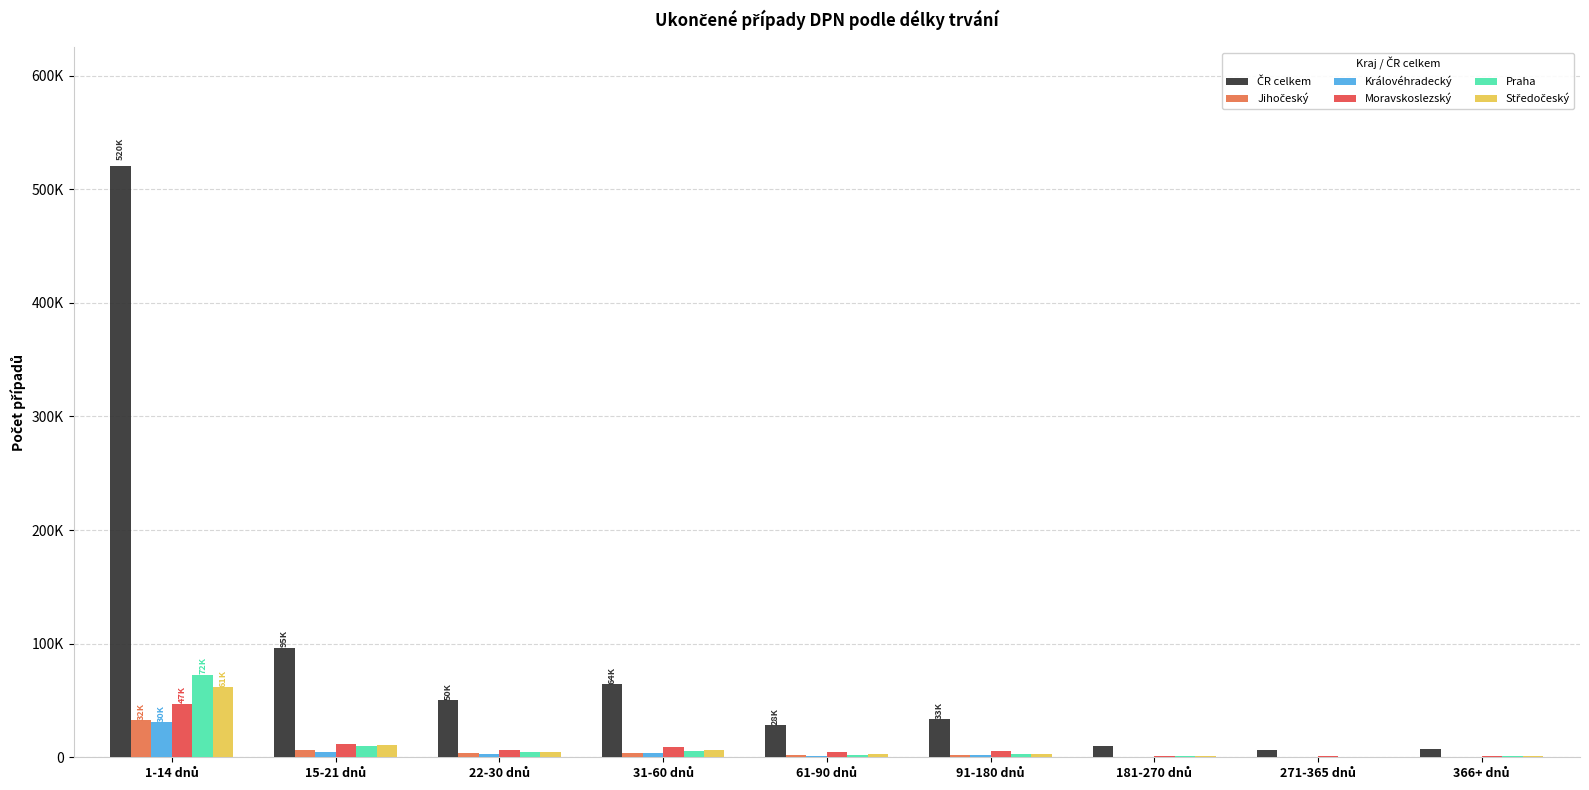

At which label does Moravskoslezský first exceed 5284?

1-14 dnů